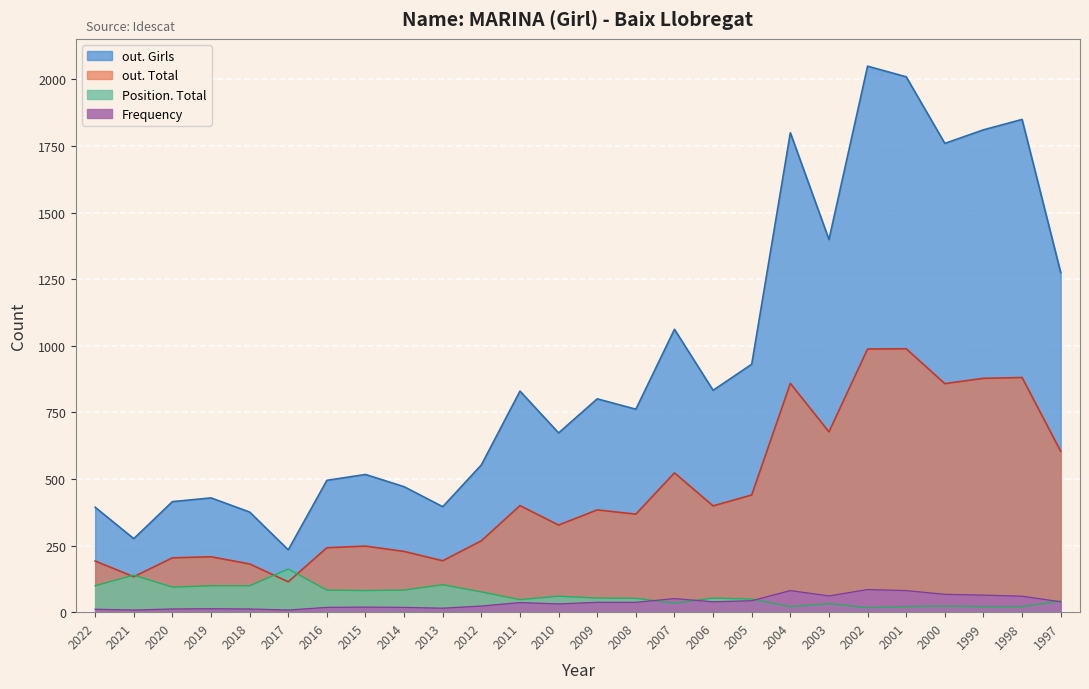

Reading left to right, what are all the values shown in this chart?

Frequency: 11	8	12	13	12	8	18	19	18	15	23	36	31	37	37	51	39	43	81	61	85	81	67	64	60	39
Position. Total: 99	139	94	99	99	162	83	81	83	103	76	47	60	53	52	34	53	49	21	32	17	21	23	21	21	42
out. Total: 192	133	204	208	181	114	242	248	228	193	268	400	327	384	368	523	399	440	859	677	988	989	858	878	881	604
out. Girls: 394	276	415	429	376	234	495	517	471	396	553	830	673	801	762	1062	833	931	1800	1399	2050	2010	1760	1811	1850	1275